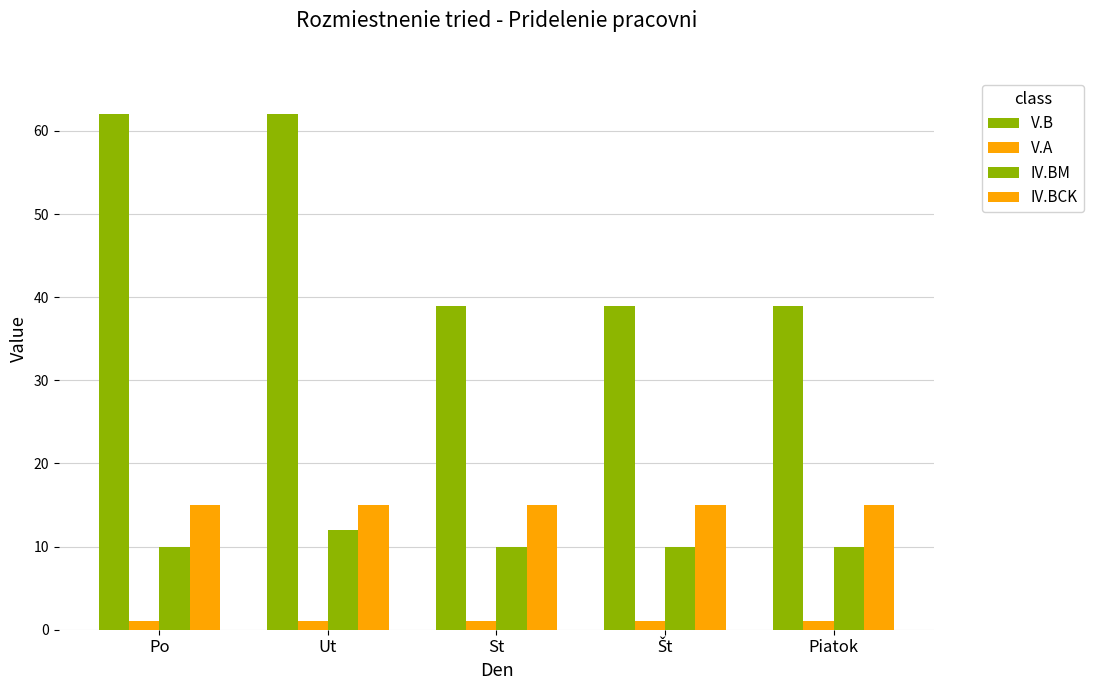

At how many categories does at least one series exceed 3?

5